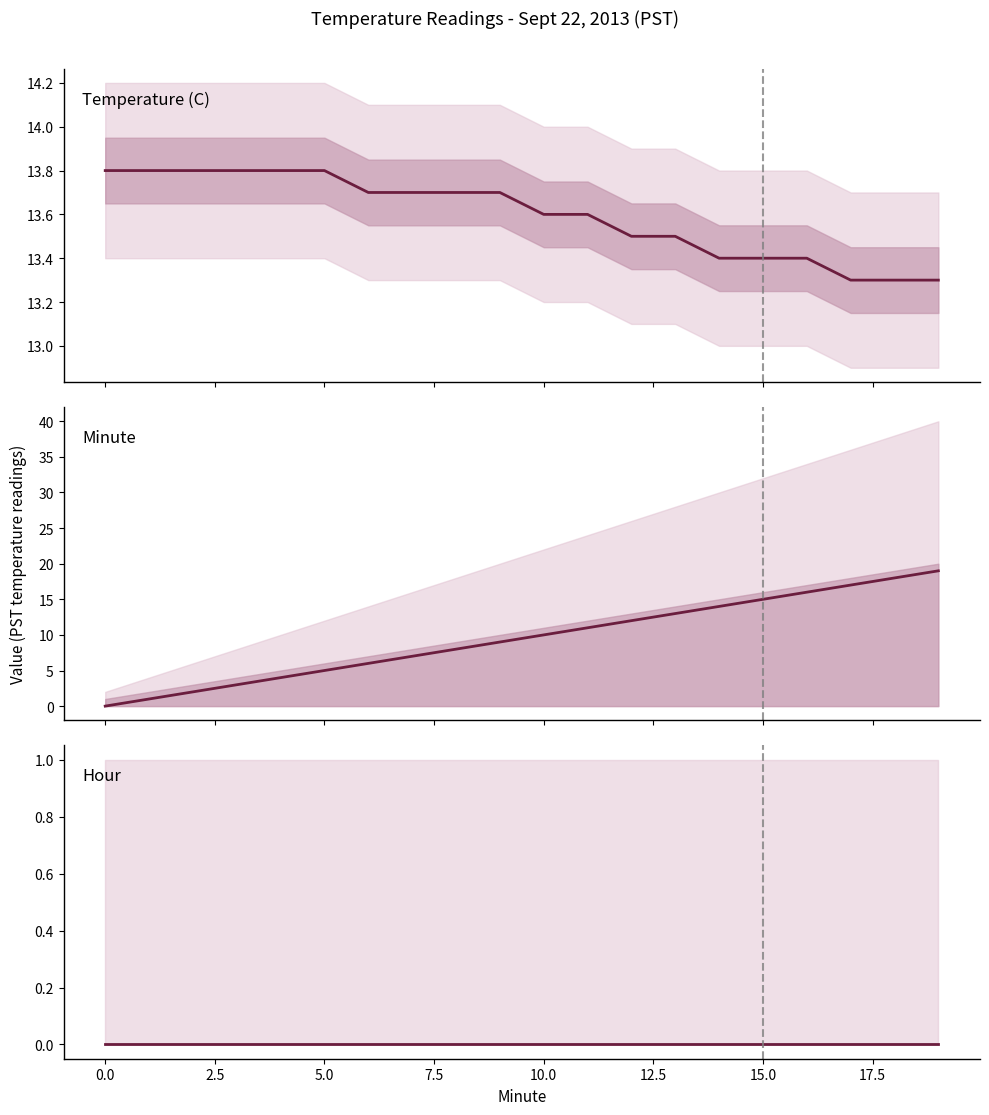

Does the chart have visible grid lines?

No